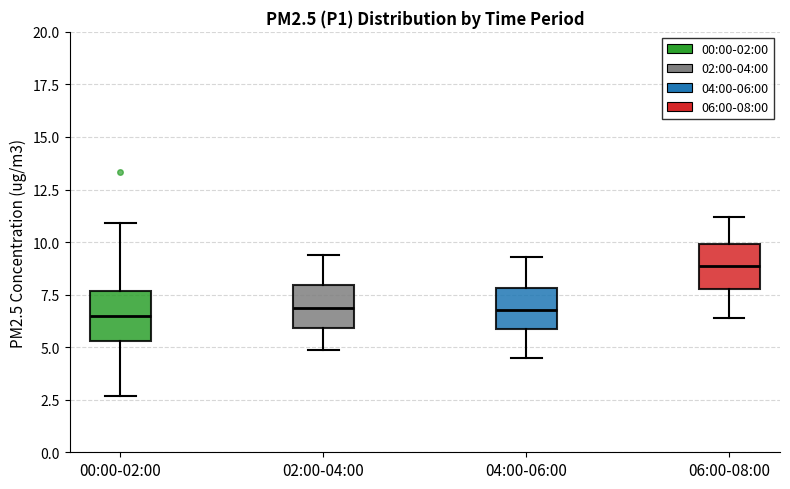

Reading left to right, transcribe this box plot: for each box, give where its median line is, the range the box spans, and where its two whiskers end, as read against the y-axis. The values are not printed on the chart, so give them approximately, as read against the axis.

00:00-02:00: median 6.5, box 5.5 to 7.5, whiskers 2.5 to 11.0
02:00-04:00: median 7.0, box 6.0 to 8.0, whiskers 5.0 to 9.5
04:00-06:00: median 7.0, box 6.0 to 8.0, whiskers 4.5 to 9.5
06:00-08:00: median 9.0, box 8.0 to 10.0, whiskers 6.5 to 11.0